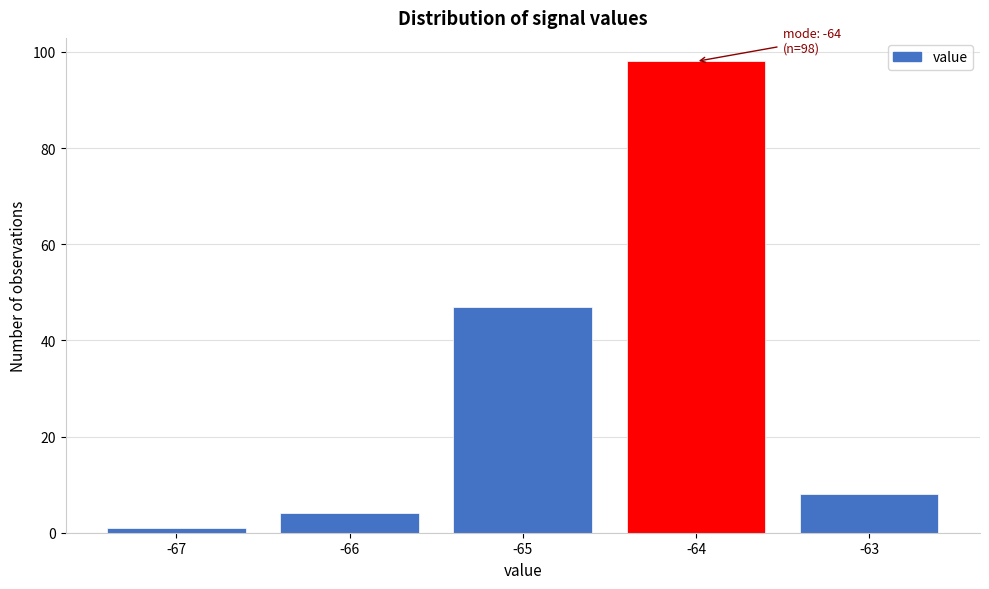

Which range on the x-axis has the tallest bar?

-64.5 to -63.5